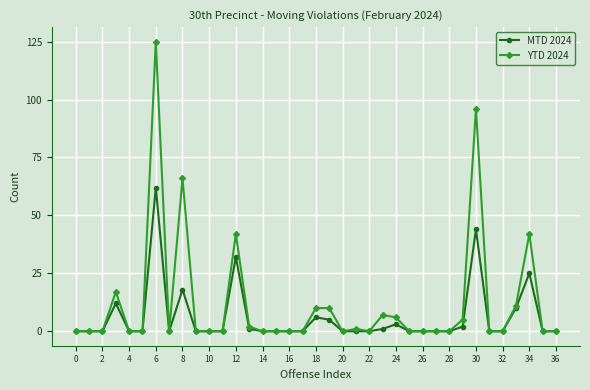

Is this an area chart (filled region under the line)?

No